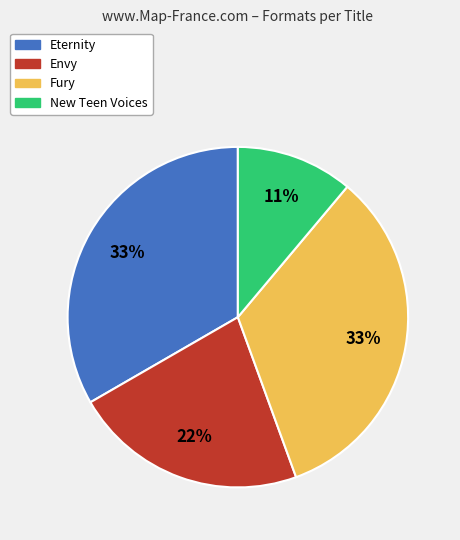

Count the number of slices in the pie.

4